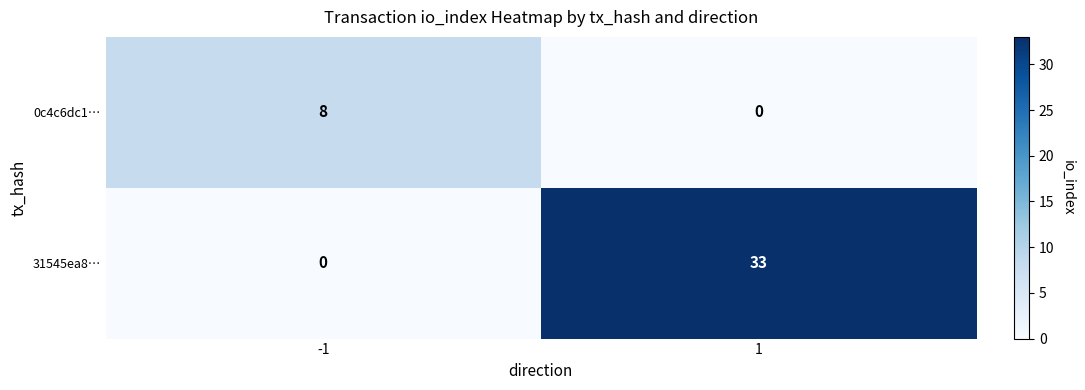

What is the sum of the 0c4c6dc1… values at -1 and 1?

8